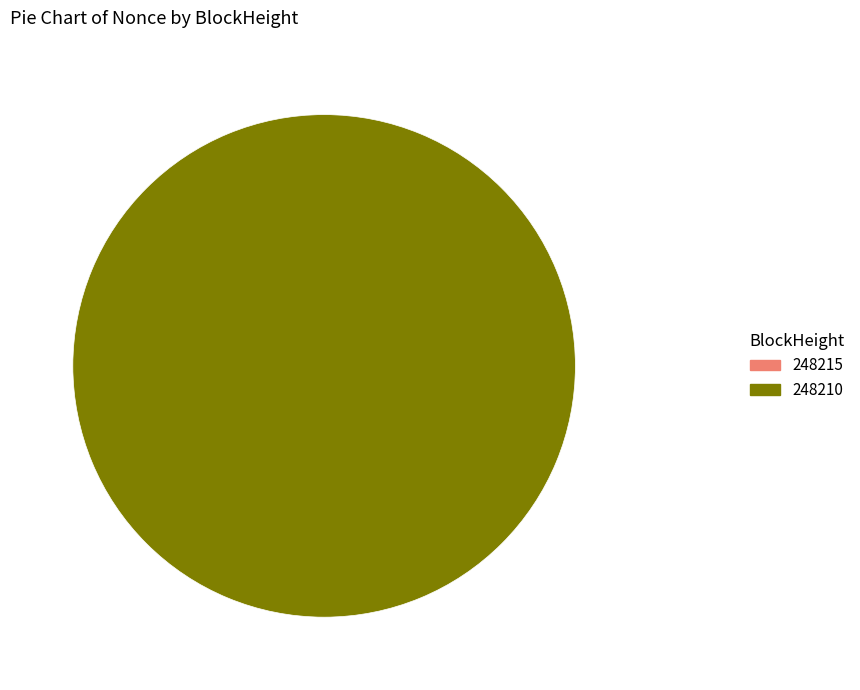

The 248210 slice represents 100% of the pie. True or false?

True